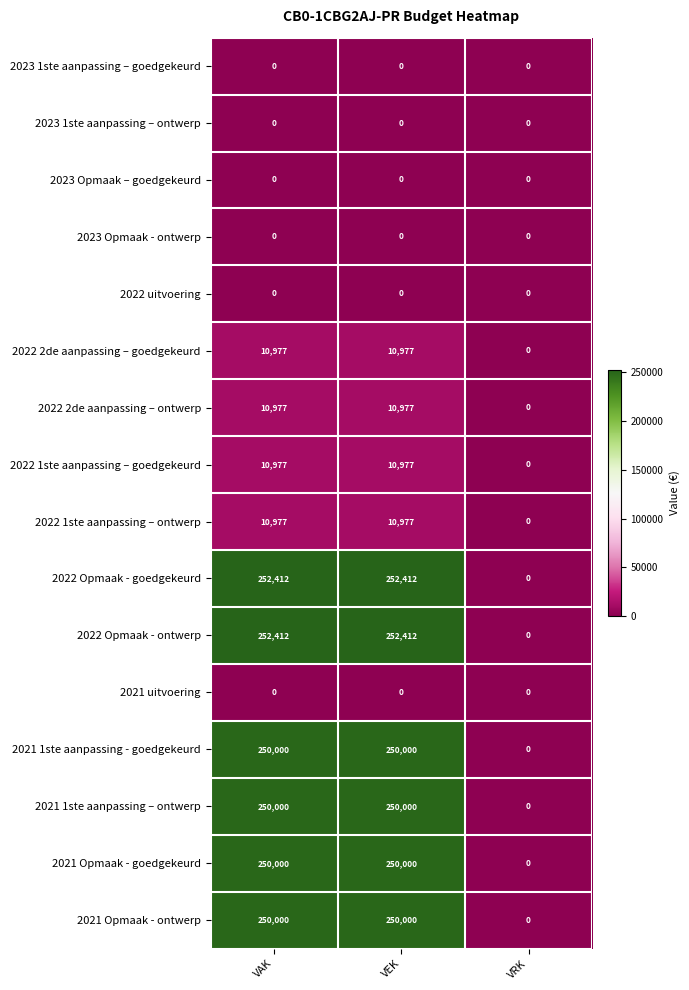

Is the value of 2022 1ste aanpassing – ontwerp at VRK greater than the value of 2021 1ste aanpassing - goedgekeurd at VEK?

No